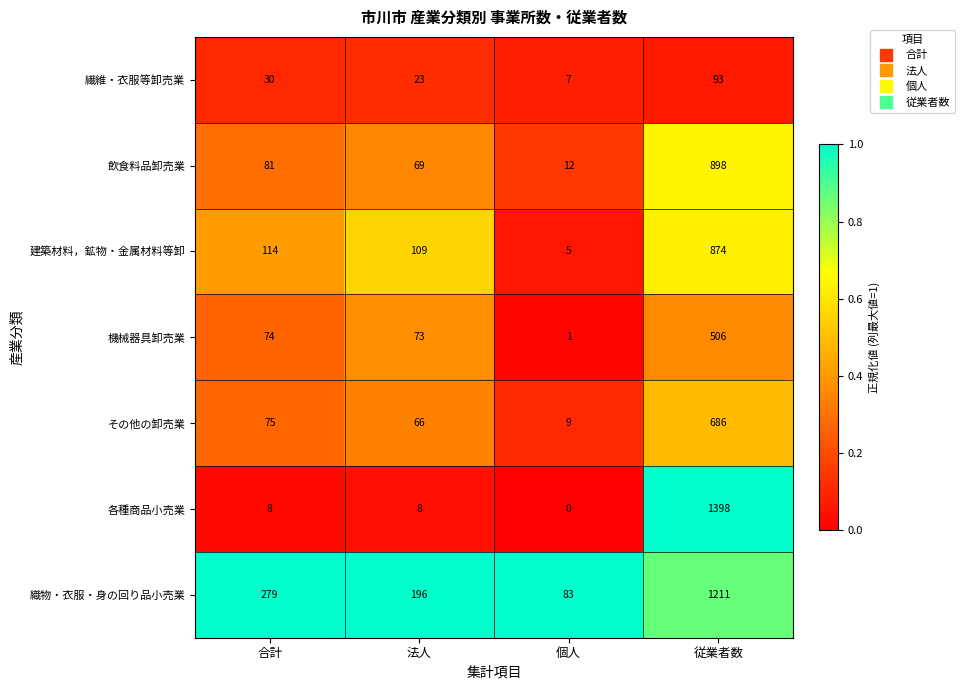

Reading left to right, list all the values displayed in this chart.

繊維・衣服等卸売業: 30	23	7	93
飲食料品卸売業: 81	69	12	898
建築材料，鉱物・金属材料等卸: 114	109	5	874
機械器具卸売業: 74	73	1	506
その他の卸売業: 75	66	9	686
各種商品小売業: 8	8	0	1398
織物・衣服・身の回り品小売業: 279	196	83	1211